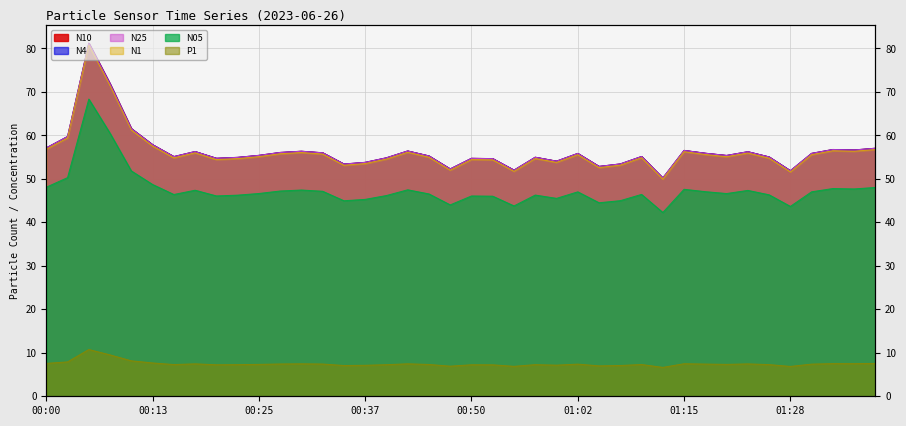

At which category does N1 reach its first local peak?

00:05